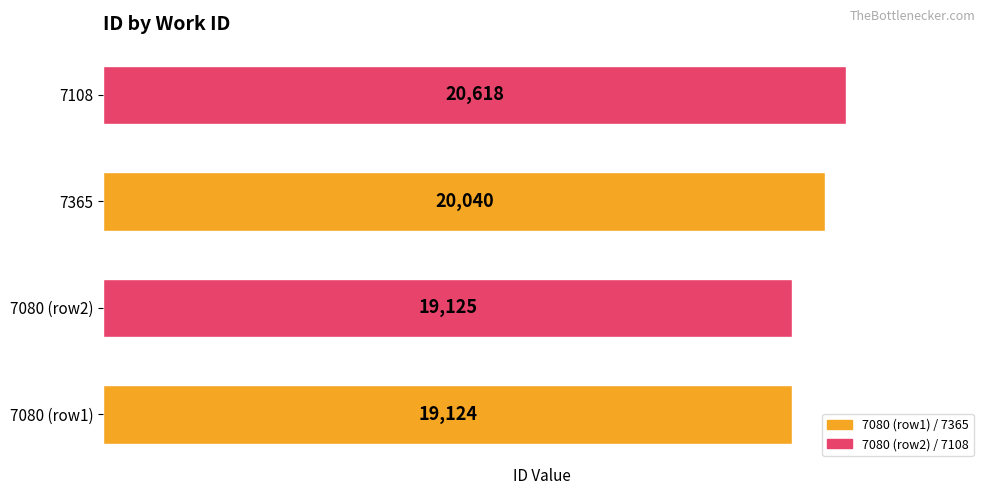

List the labels in order of value, smallest first.

7080 (row1), 7080 (row2), 7365, 7108